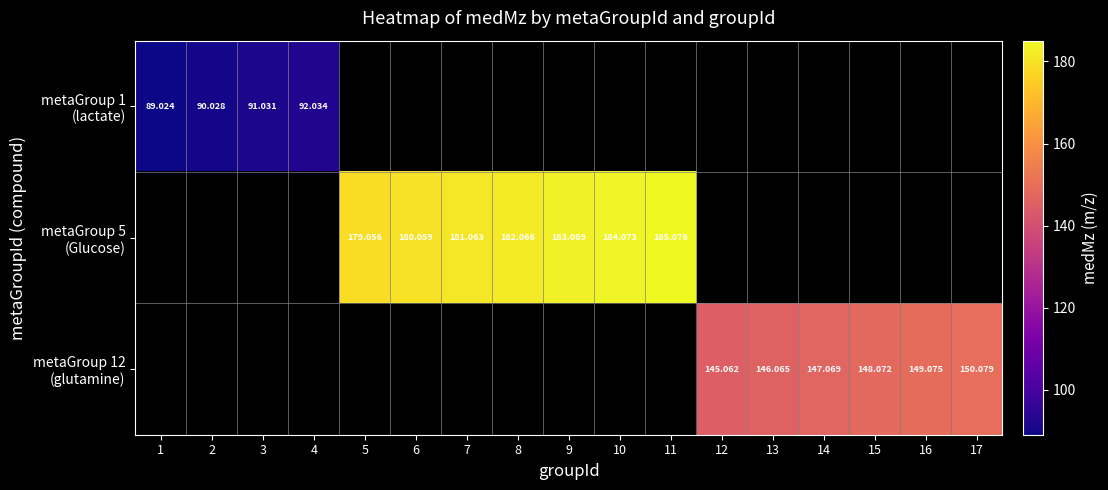

What is the minimum value shown in the chart?

89.0